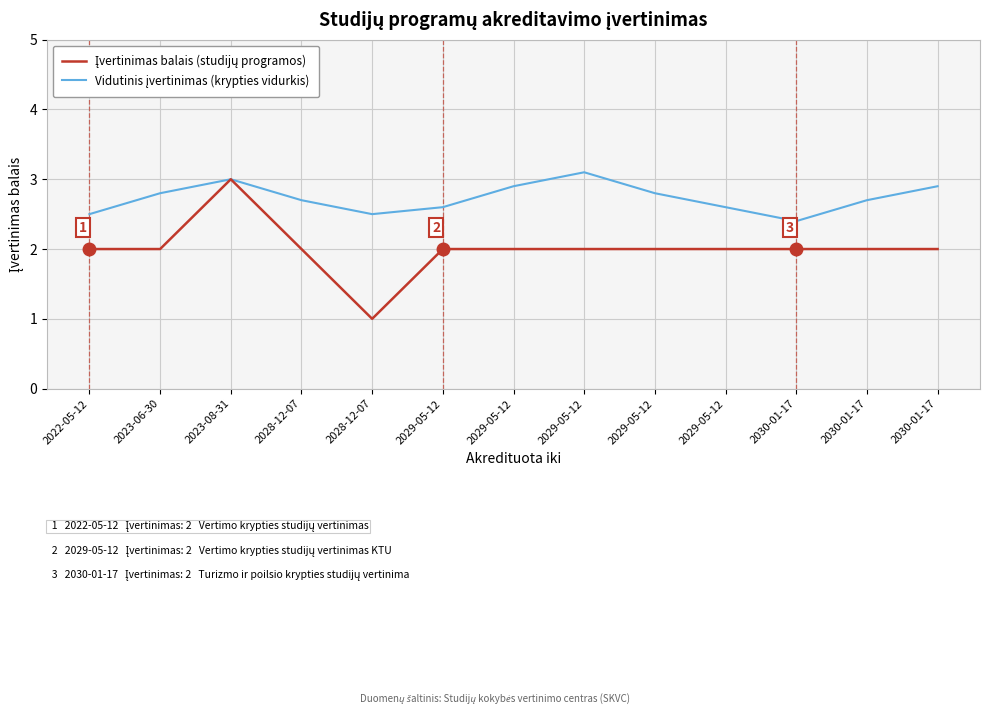

How many lines are shown in the chart?

2